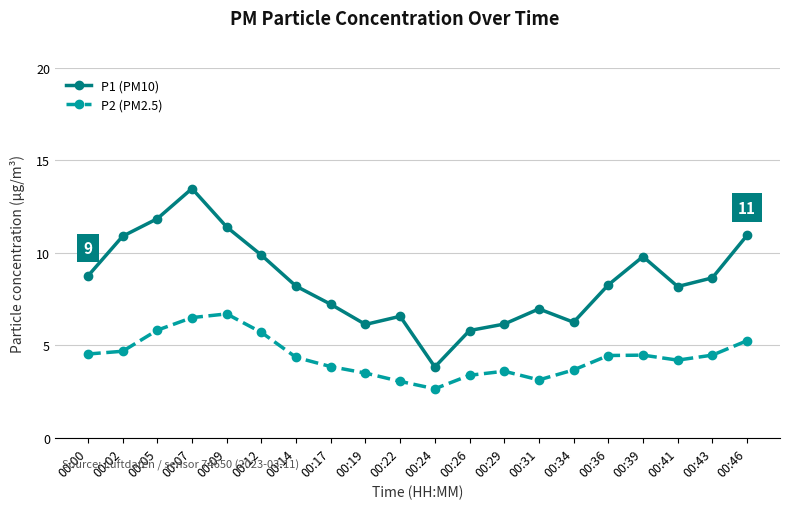

What is the spread (max minus min) of values at 00:36?

3.8